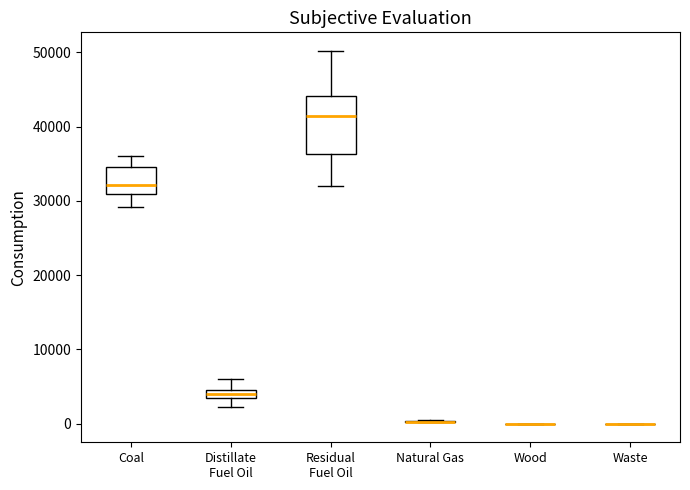

Comparing the boxes themselves (not the whiskers), which one is the tallest?

Residual Fuel Oil